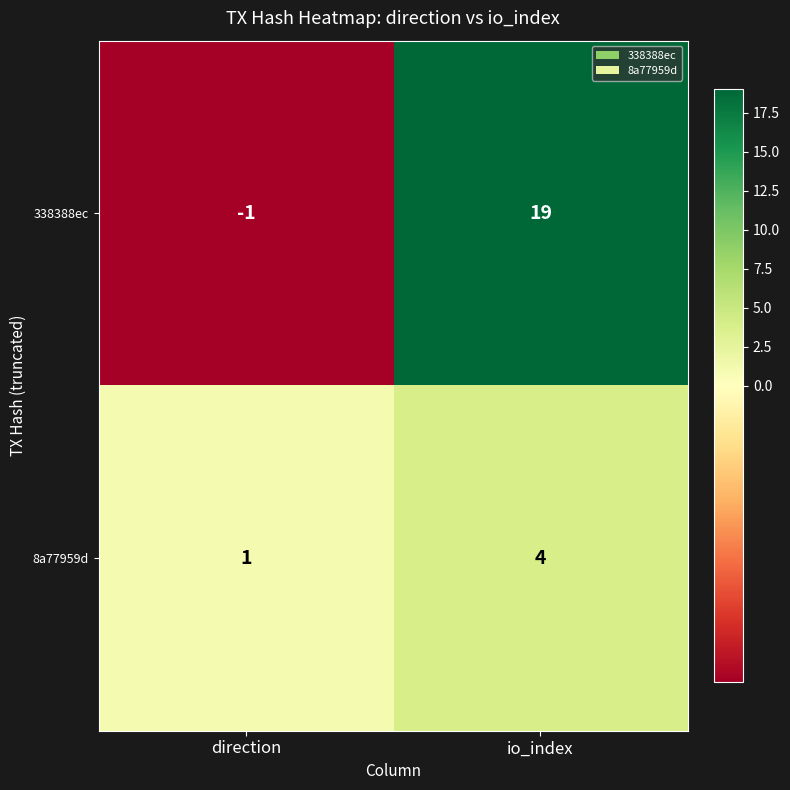

Reading right to left, what are all the values shown in this chart?

338388ec: 19	-1
8a77959d: 4	1